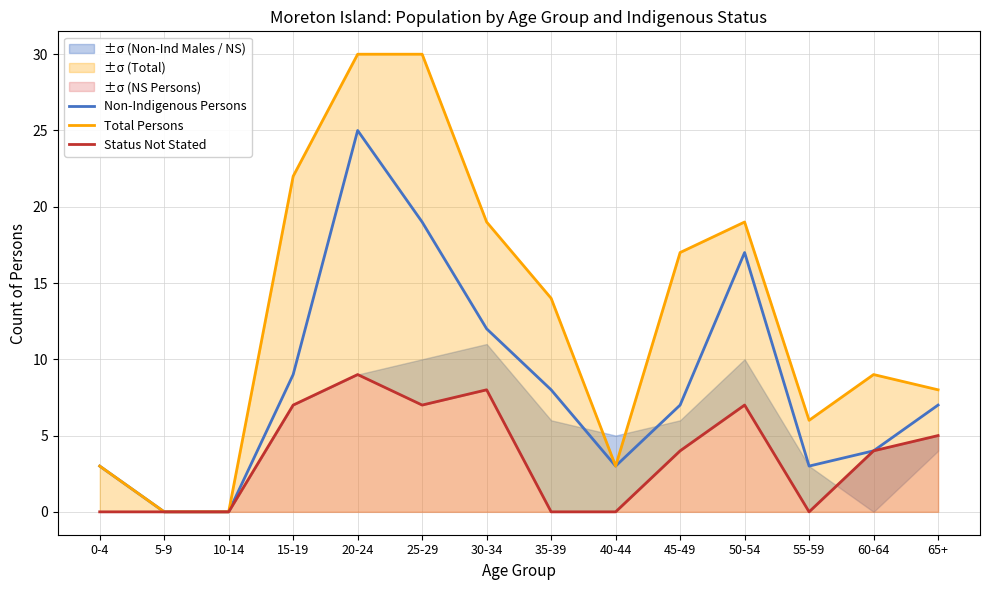

True or false: Status Not Stated and Total Persons intersect in this chart.

False